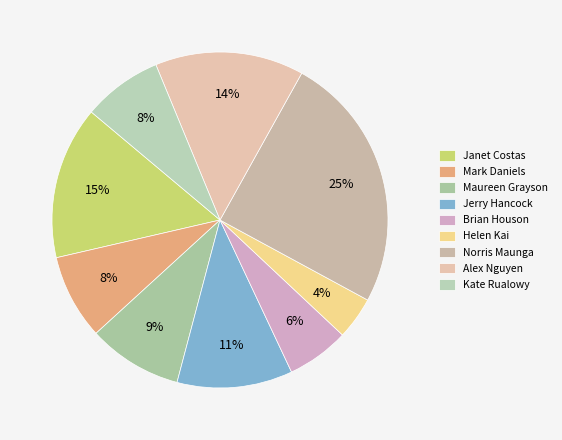

Is there a majority slice in this chart?

No